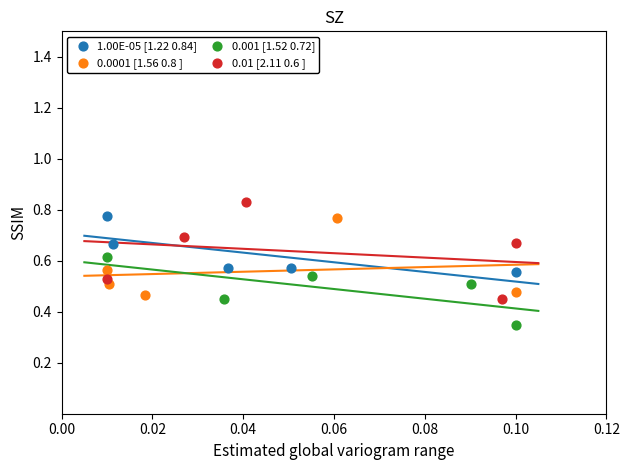

Which series reaches the minimum Y coordinate?

0.001 [1.52 0.72]